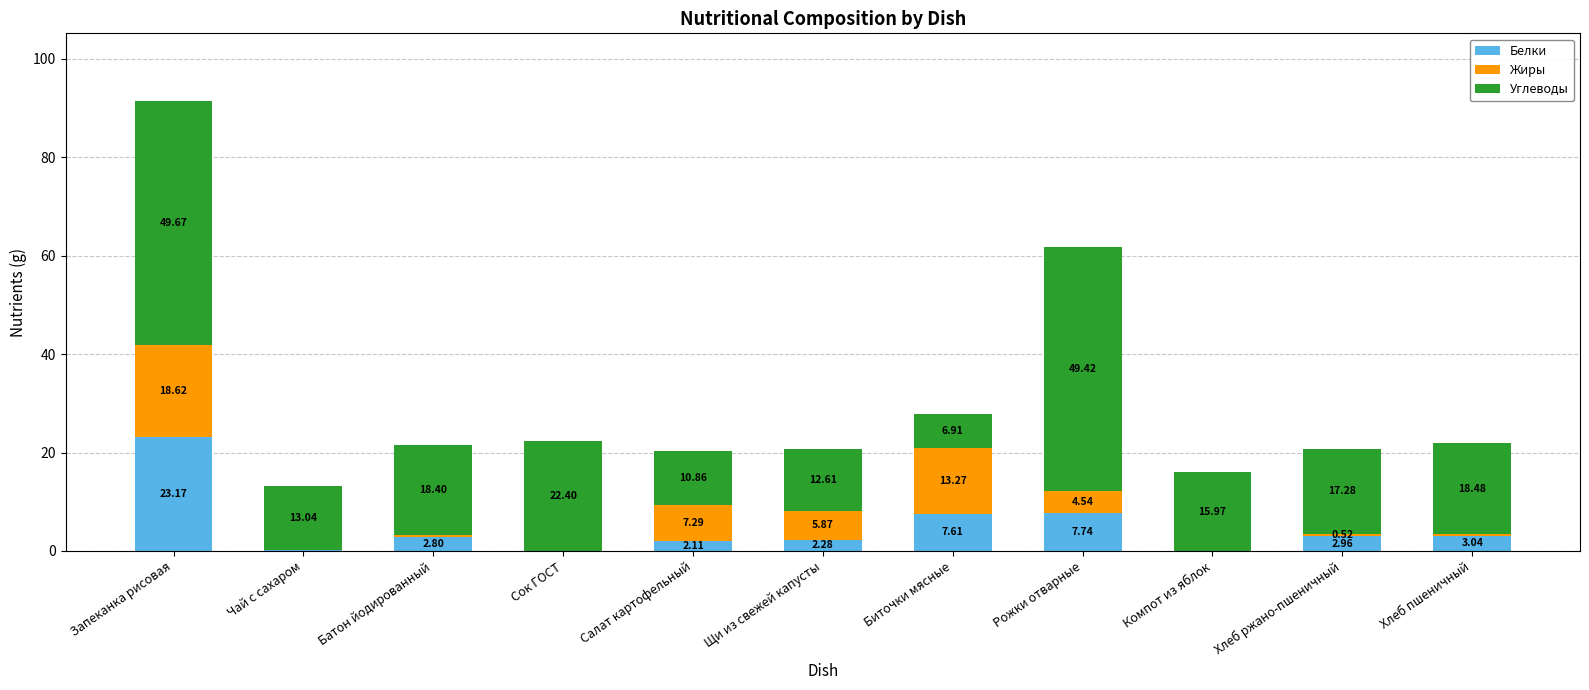

Where is Белки nearest to the value 11?

Рожки отварные